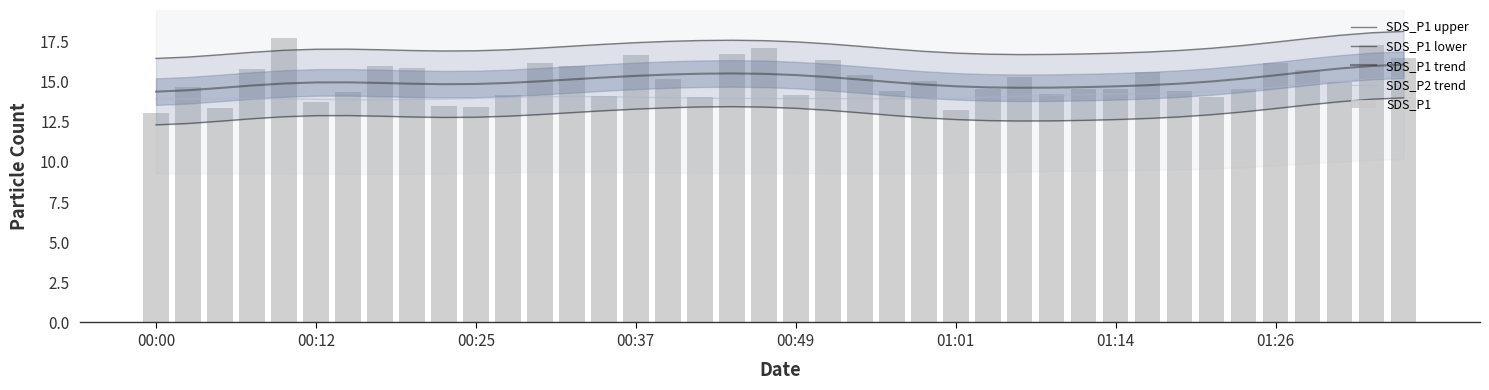

Which series has the widest spread of values?

SDS_P1